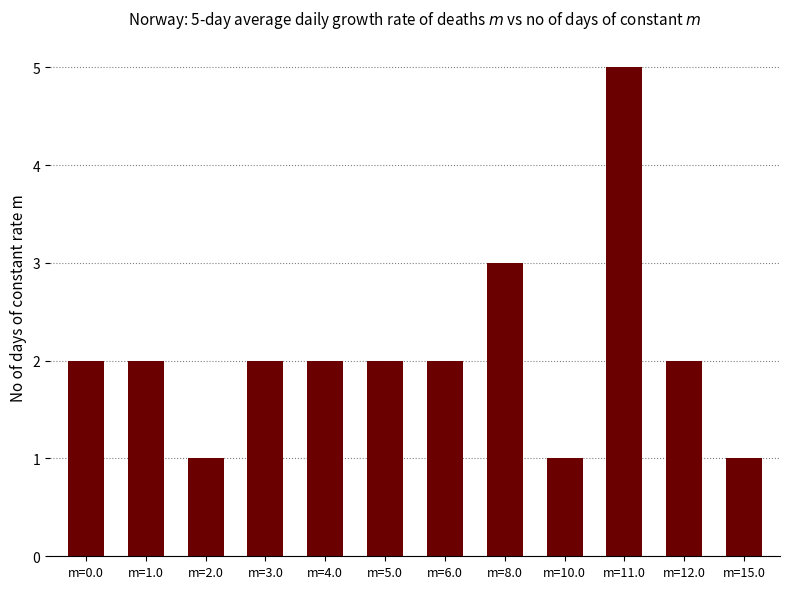

Which category has the highest value across all series?

m=11.0